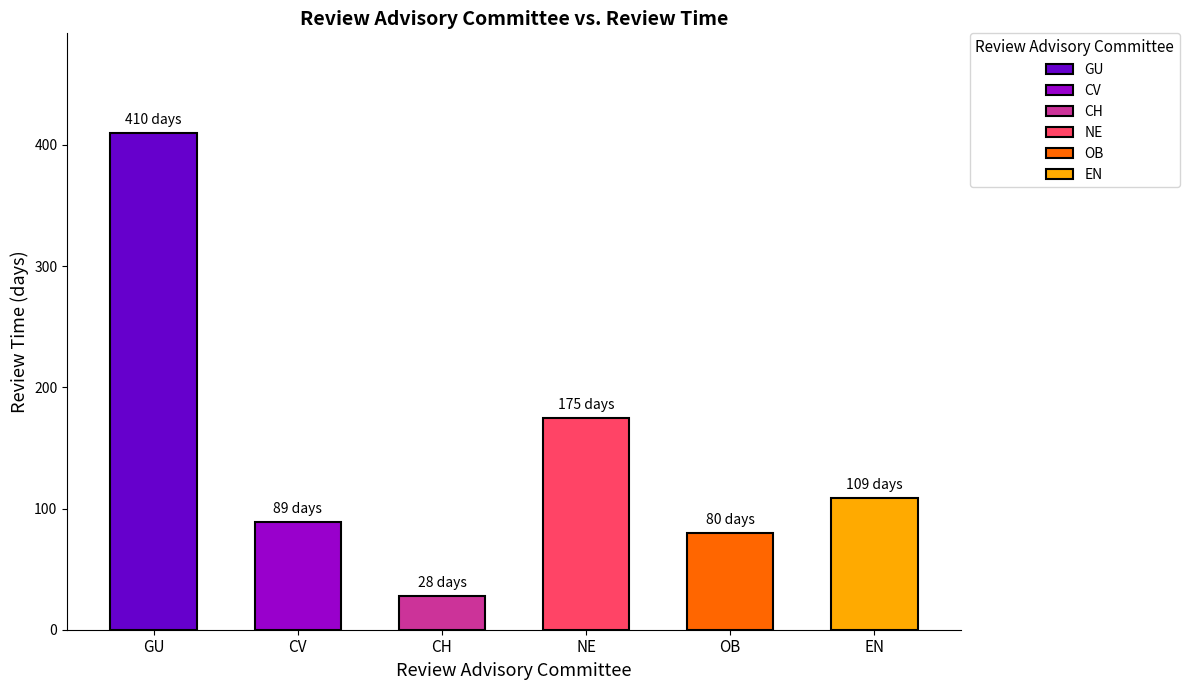

True or false: the data shows 119 at OB.

False